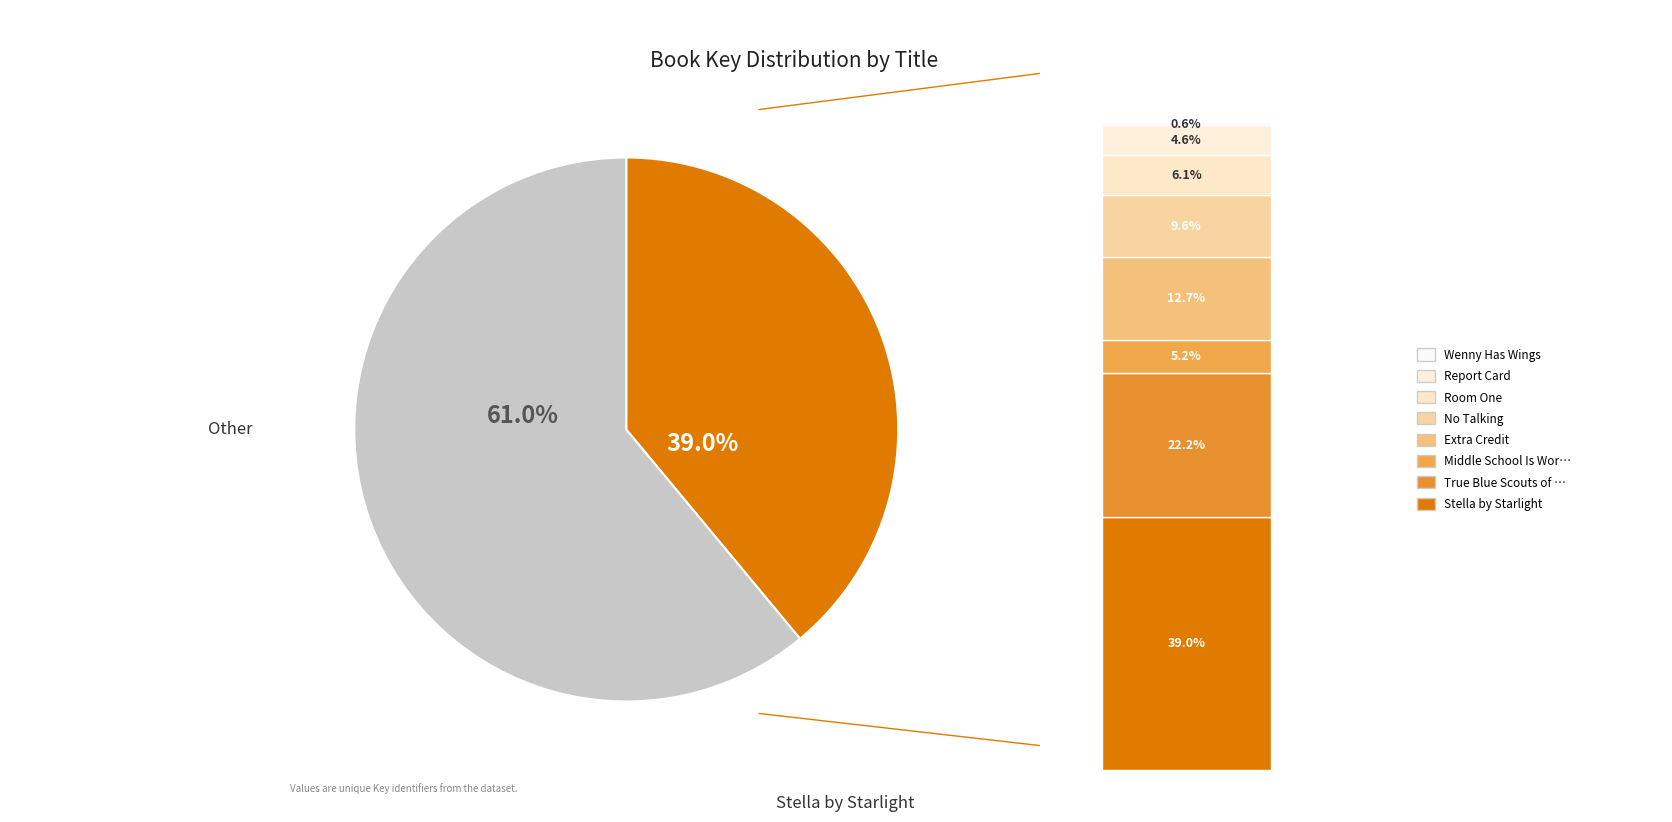

Is the sum of Wenny Has Wings and Report Card greater than half?

No